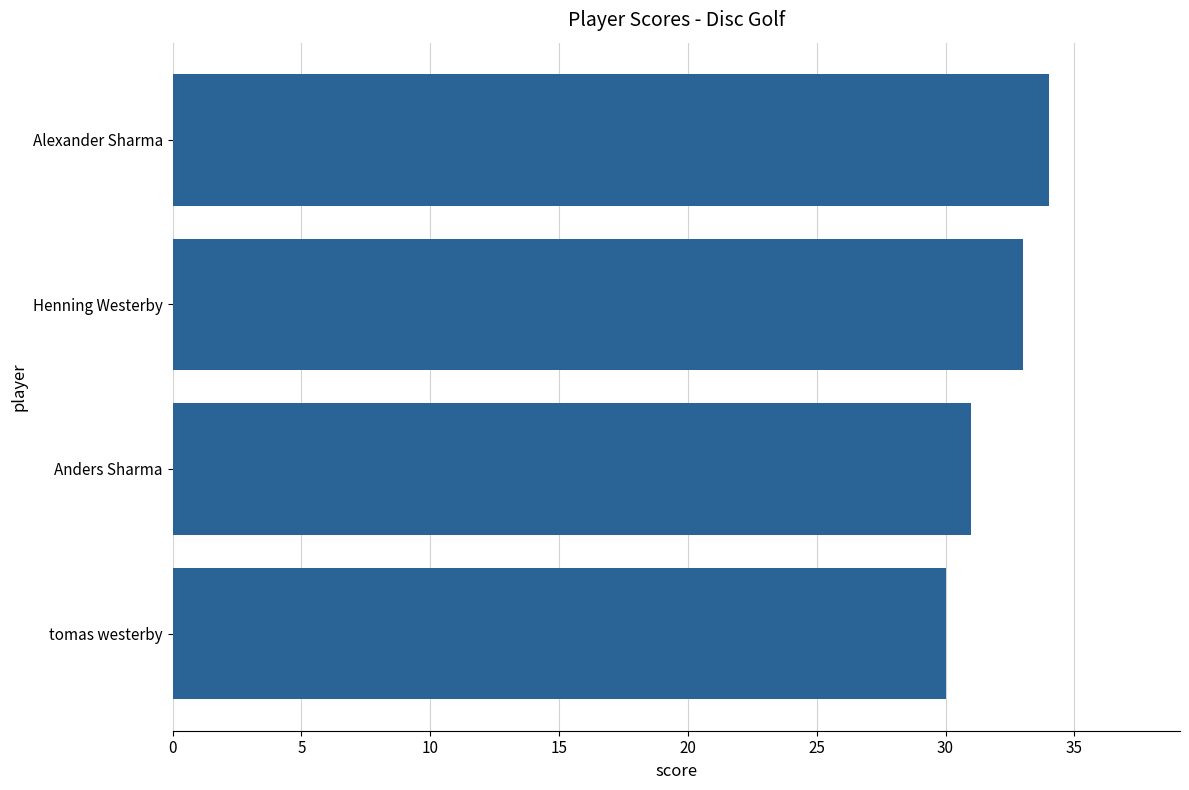

Rank the categories by value from lowest to highest.

tomas westerby, Anders Sharma, Henning Westerby, Alexander Sharma